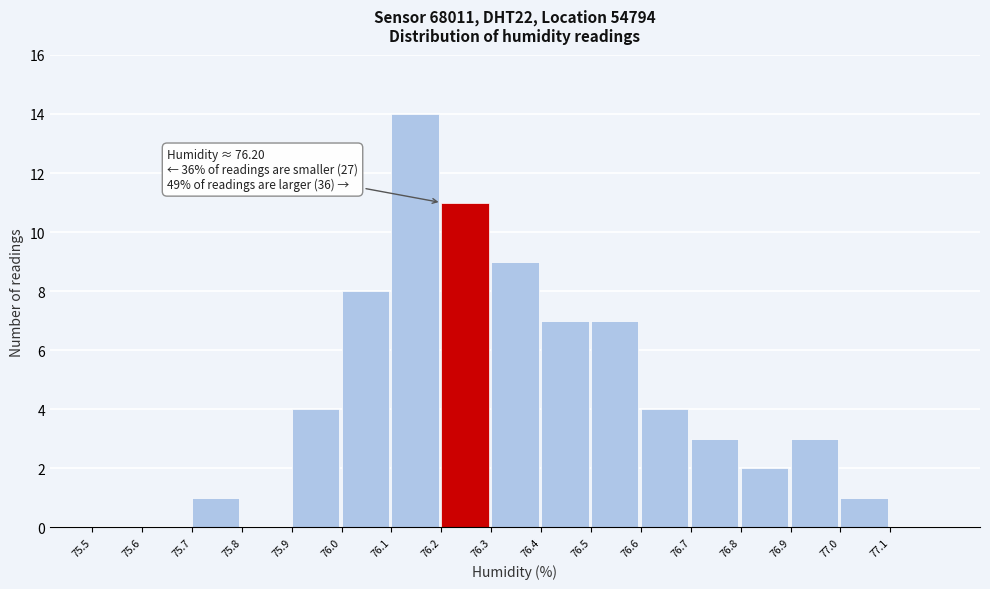

Which range on the x-axis has the tallest bar?

76.1 to 76.2